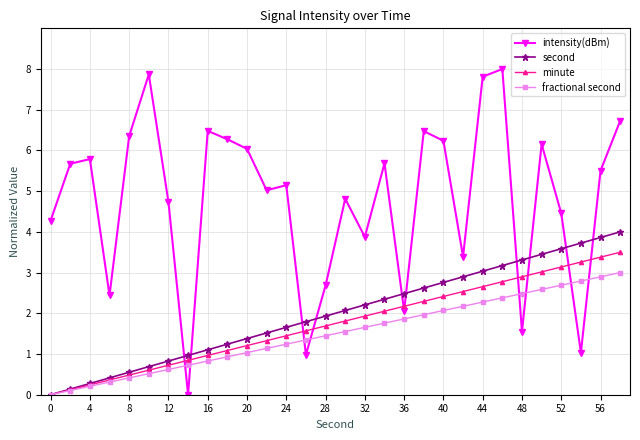

What is the difference between the maximum and minimum values in the second series?

4.0